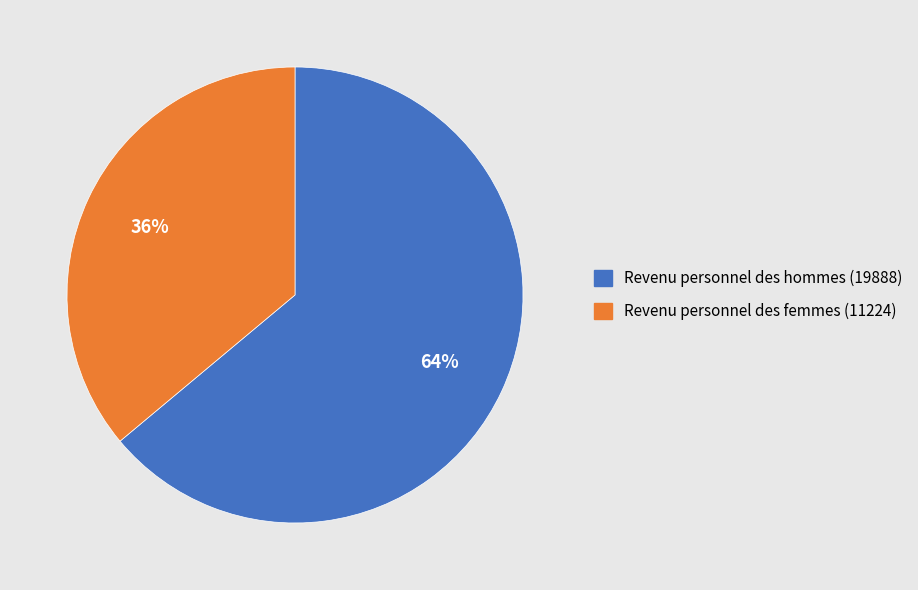

Which slice is the largest?

Revenu personnel des hommes